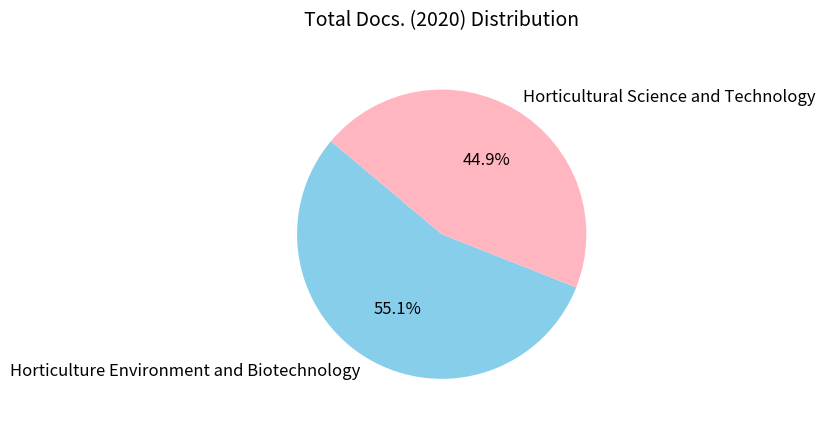

What percentage is the Horticulture Environment and Biotechnology slice, to the nearest percent?

55%